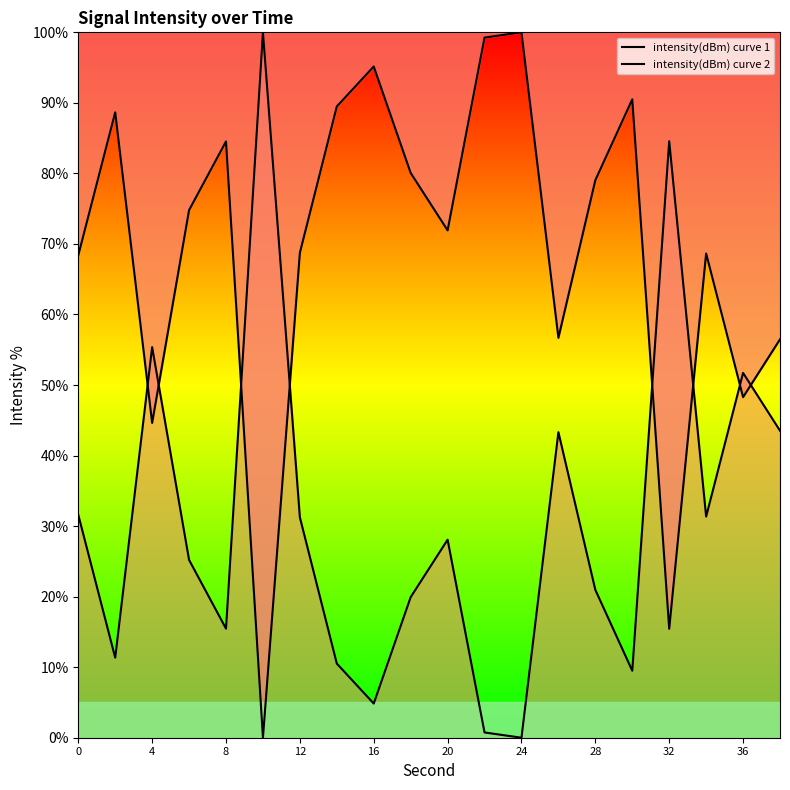

What is the maximum value for intensity(dBm) curve 2?

100.0